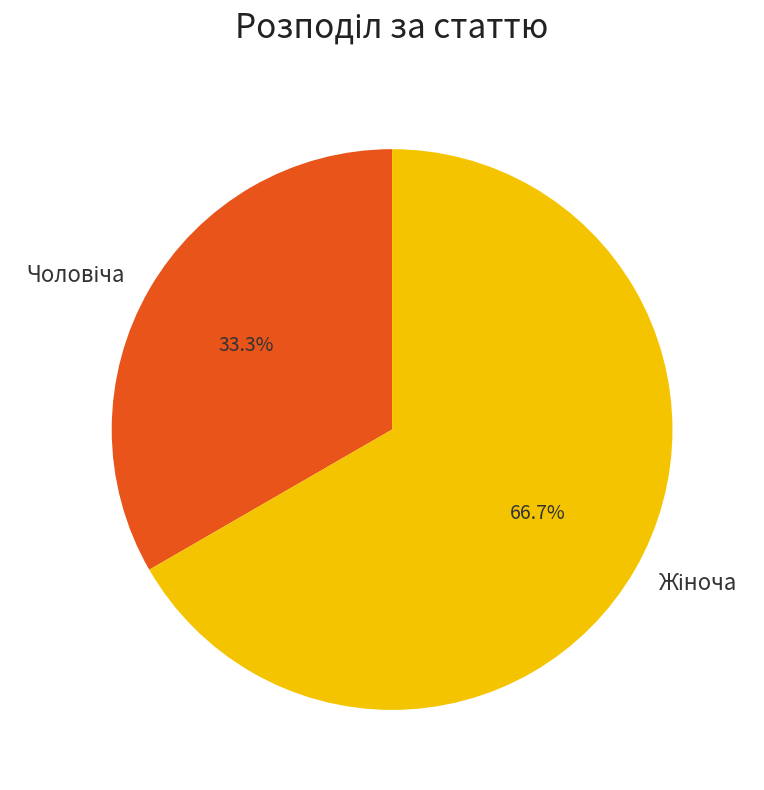

Is there a majority slice in this chart?

Yes